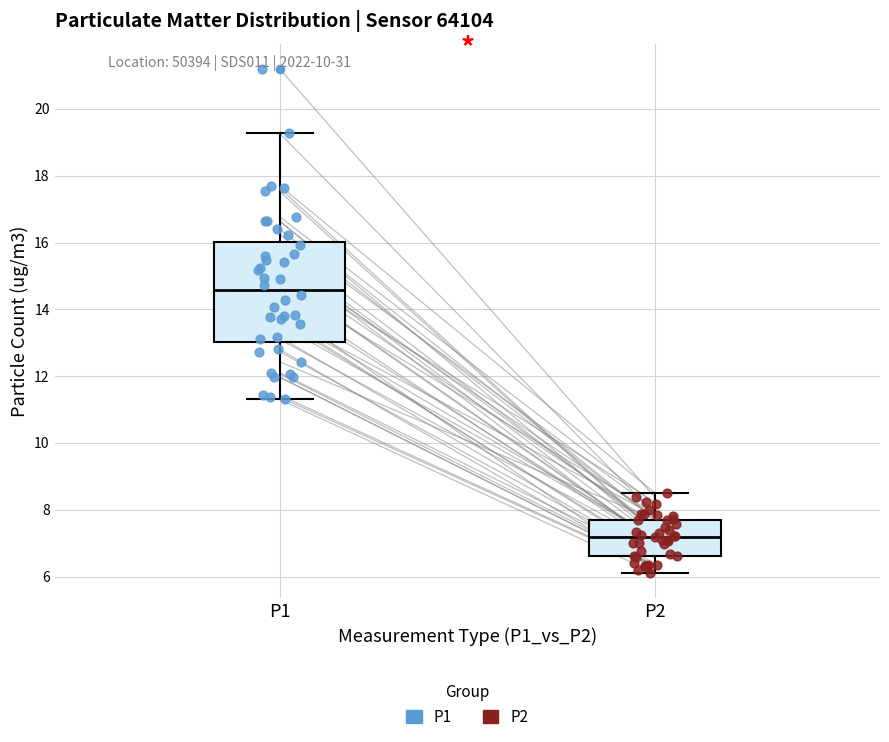

Which box's median line is the lowest?

P2